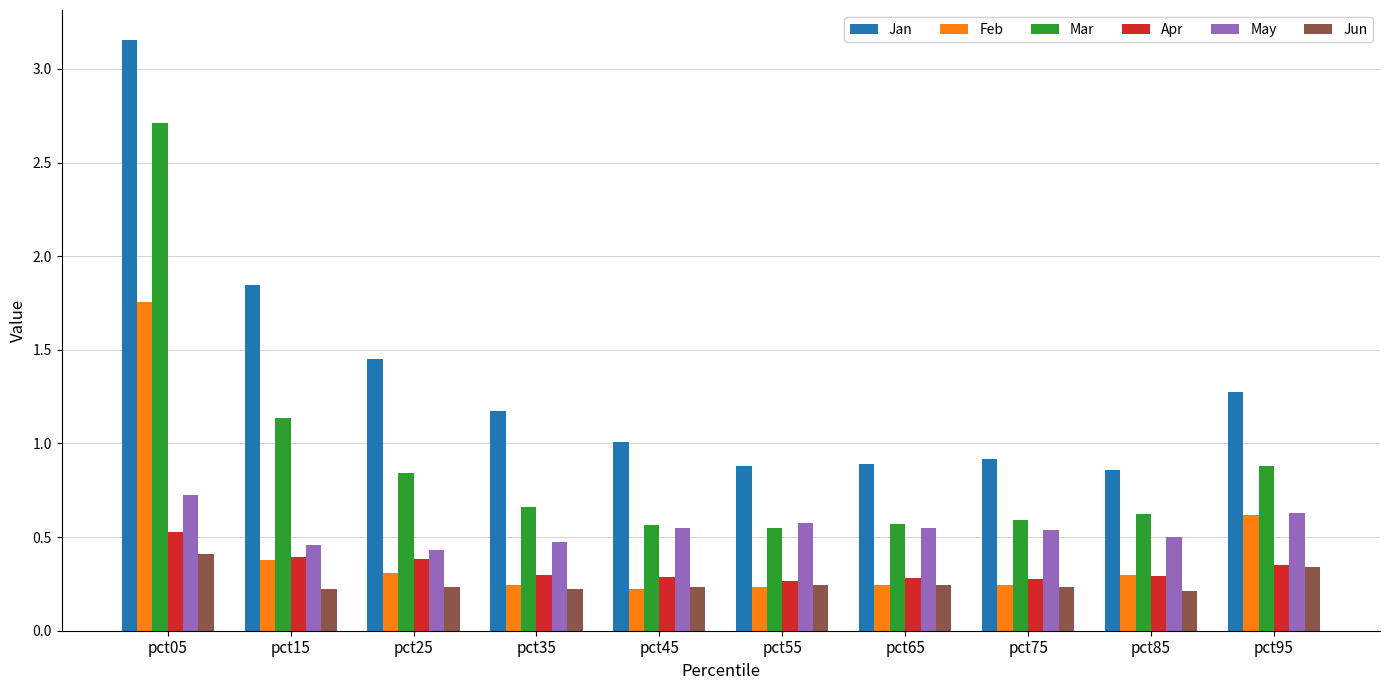

Are the bars grouped side by side (vs. stacked)?

Yes